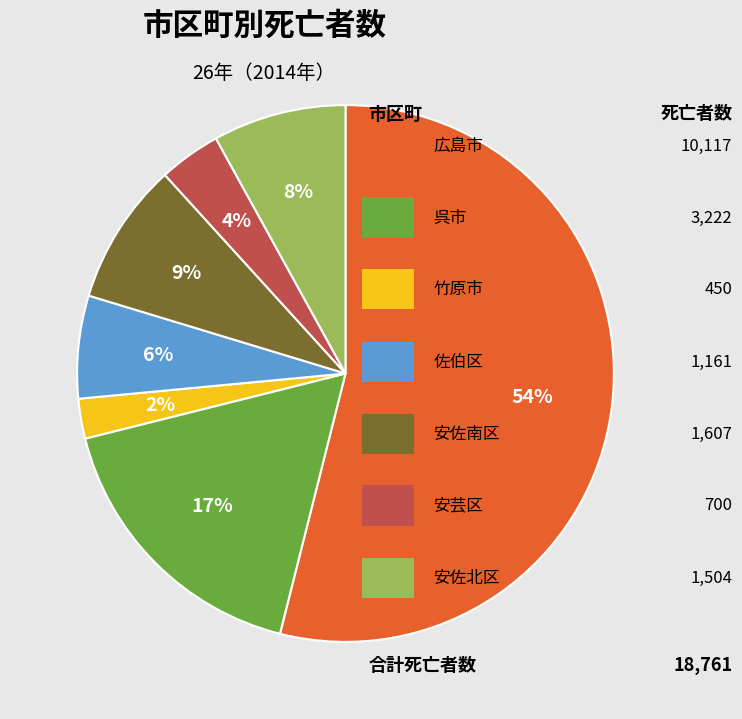

Is there any slice that represents more than half of the pie?

Yes